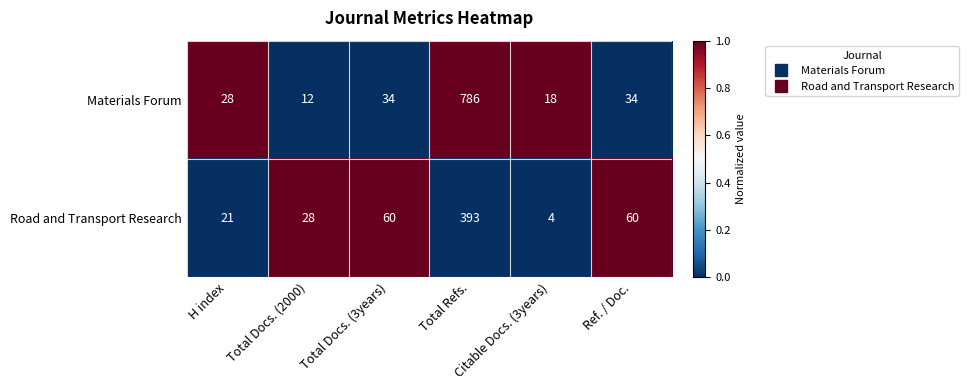

How many distinct data groups are displayed?

2